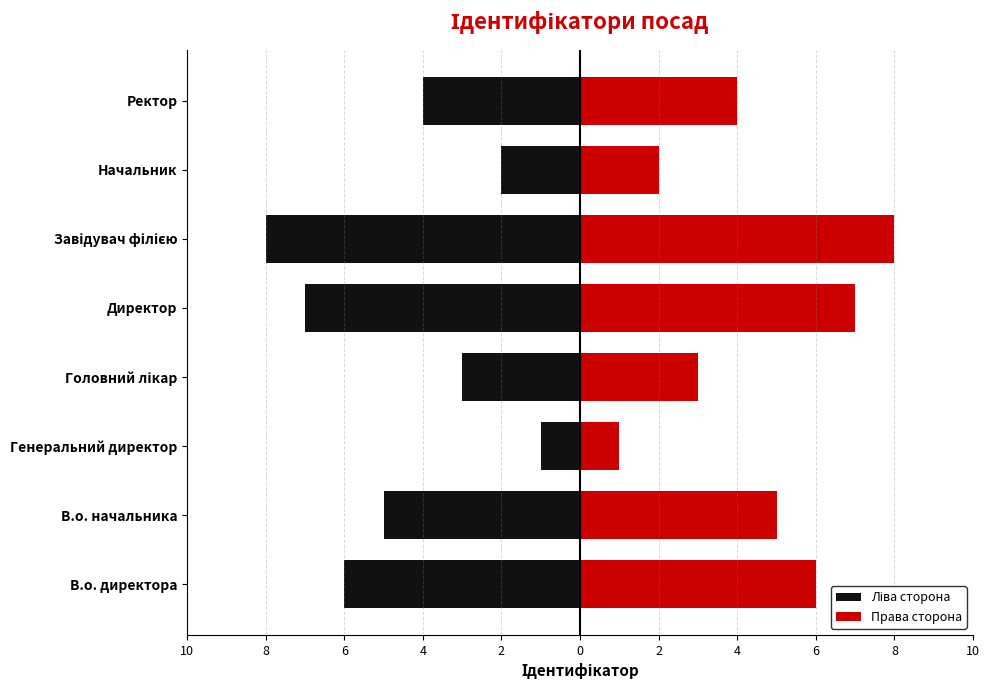

Reading right to left, list all the values displayed in this chart.

Ліва сторона: -4	-2	-8	-7	-3	-1	-5	-6
Права сторона: 4	2	8	7	3	1	5	6